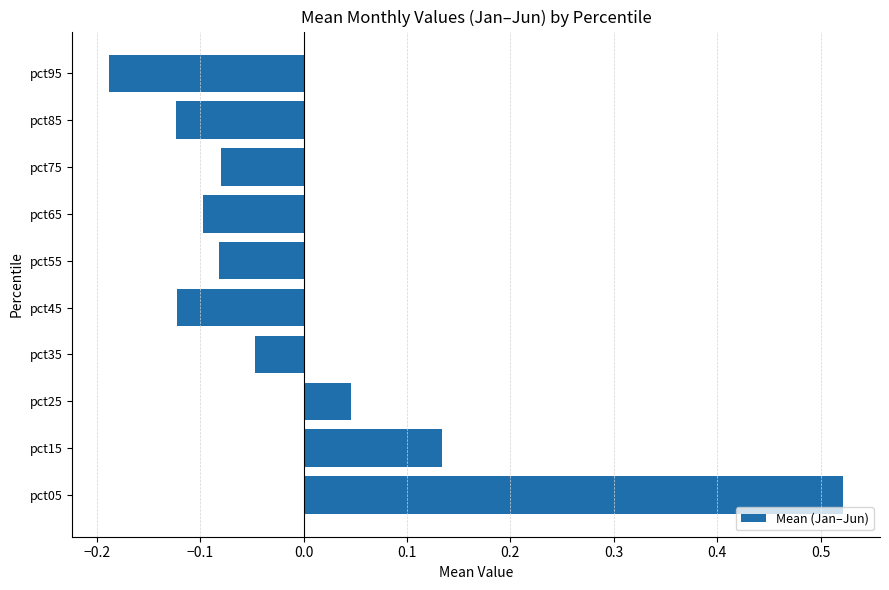

The chart shows a value of -0.2 at pct85. True or false?

False